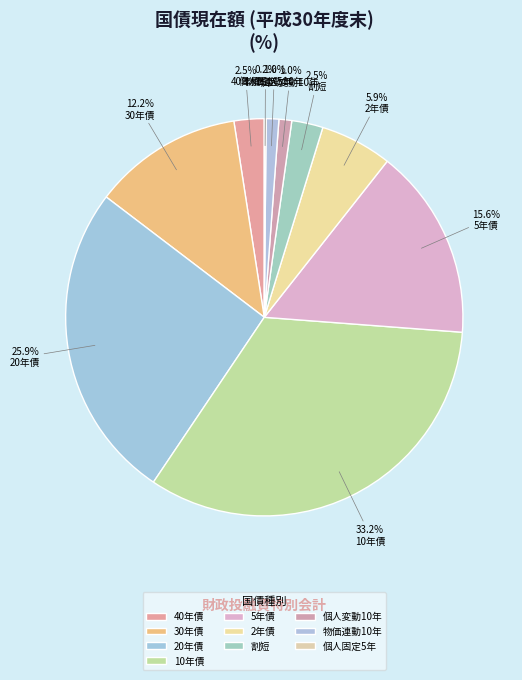

Count the number of slices in the pie.

10